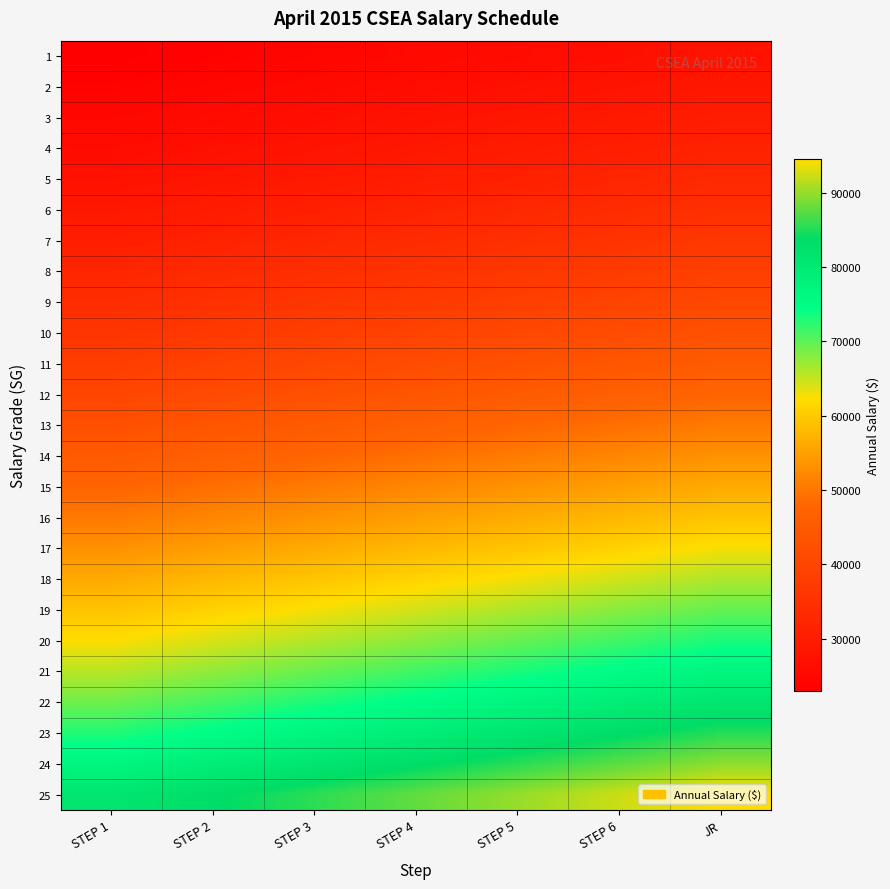

How many series are shown in this chart?

25